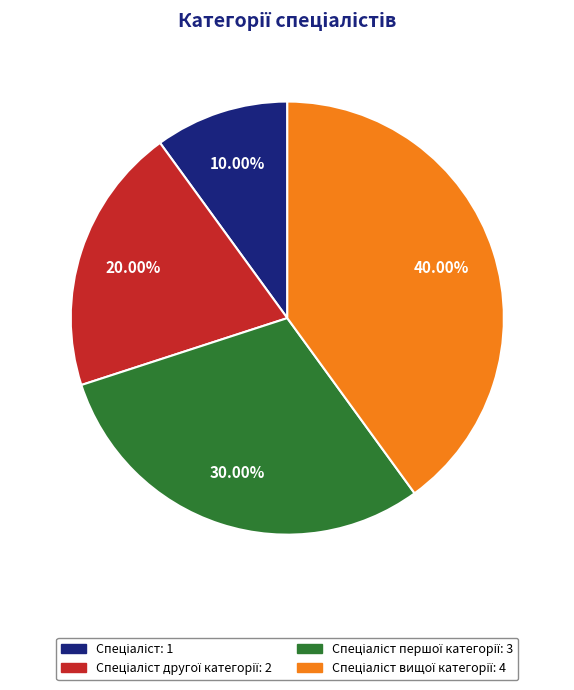

Does any single category account for the majority?

No